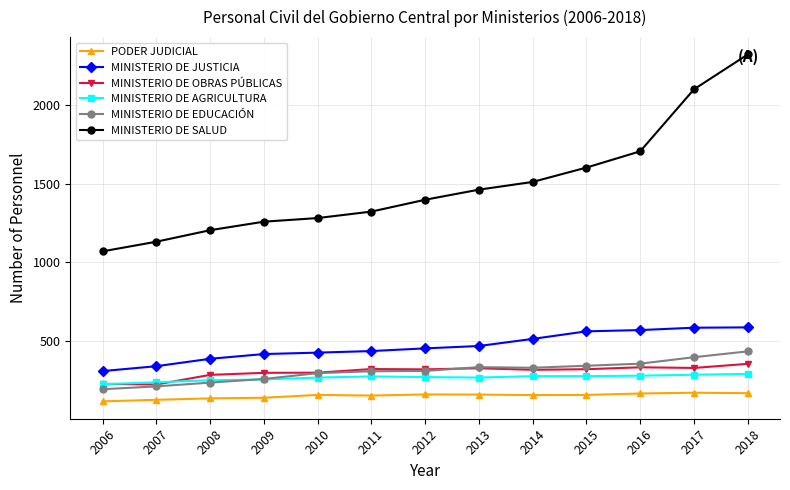

The MINISTERIO DE EDUCACIÓN series shows 180 at 2016. True or false?

False